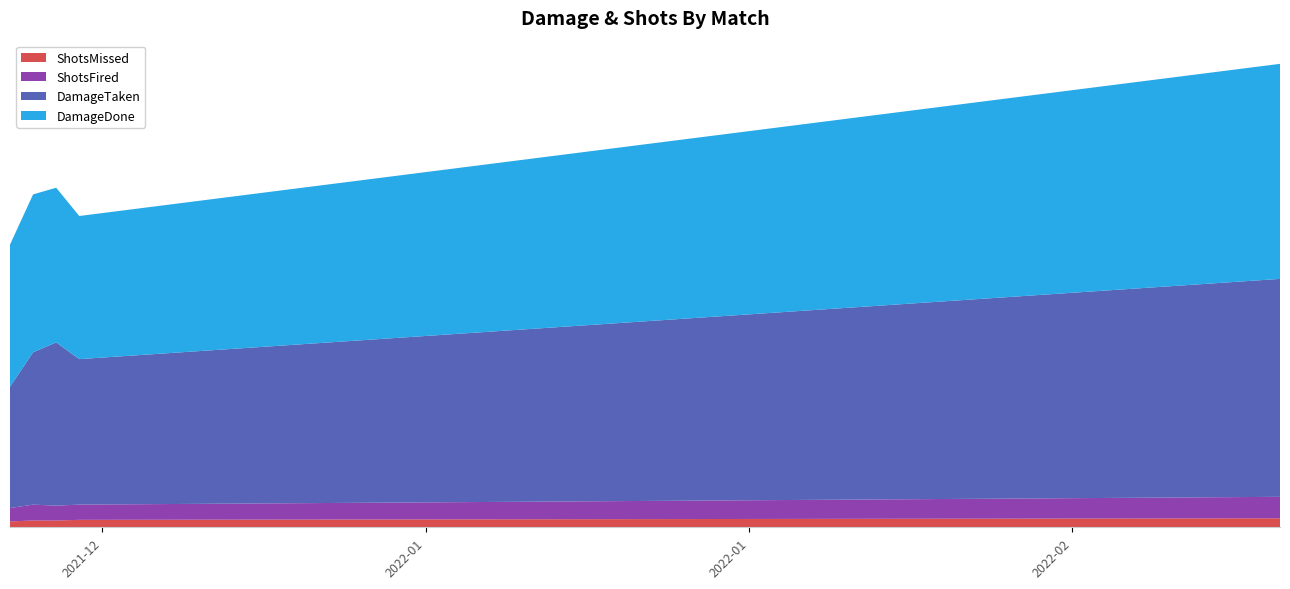

What are all the series names shown in the legend?

ShotsMissed, ShotsFired, DamageTaken, DamageDone